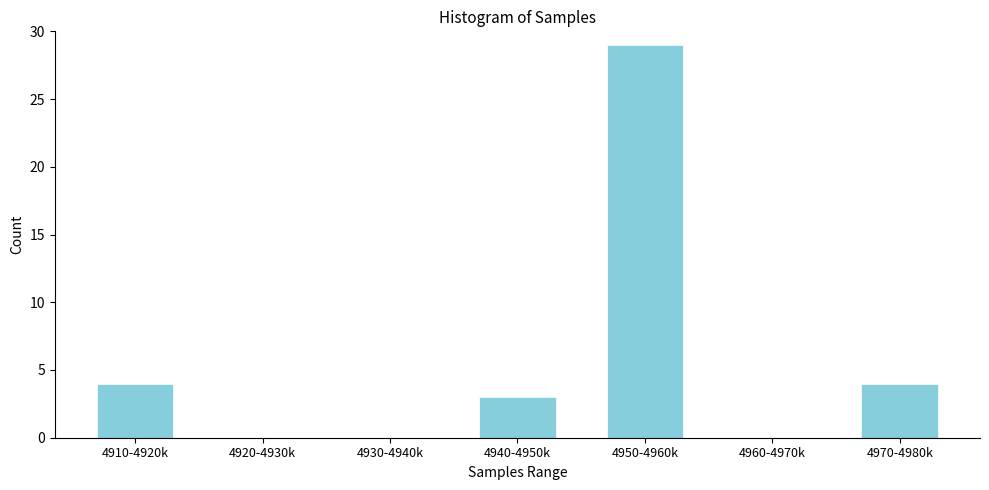

Reading left to right, what are all the values shown in this chart?

4910-4920k=4	4920-4930k=0	4930-4940k=0	4940-4950k=3	4950-4960k=29	4960-4970k=0	4970-4980k=4